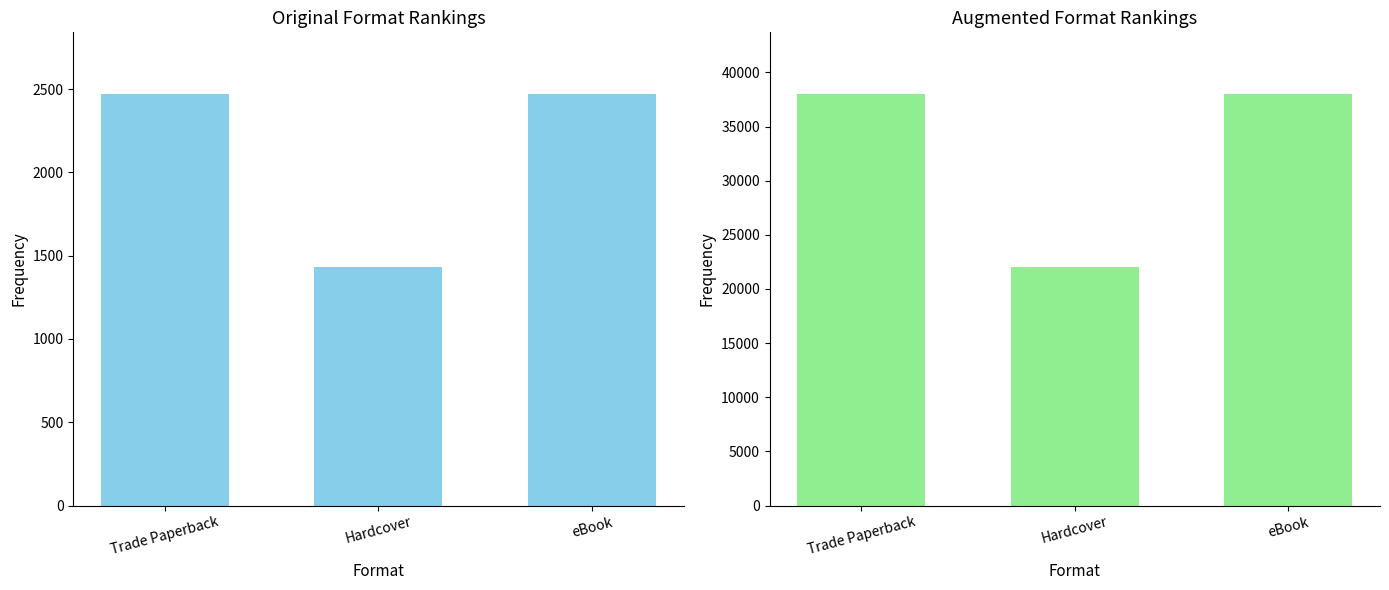

What is the sum of the Trade Paperback values at eBook and Hardcover?

3900